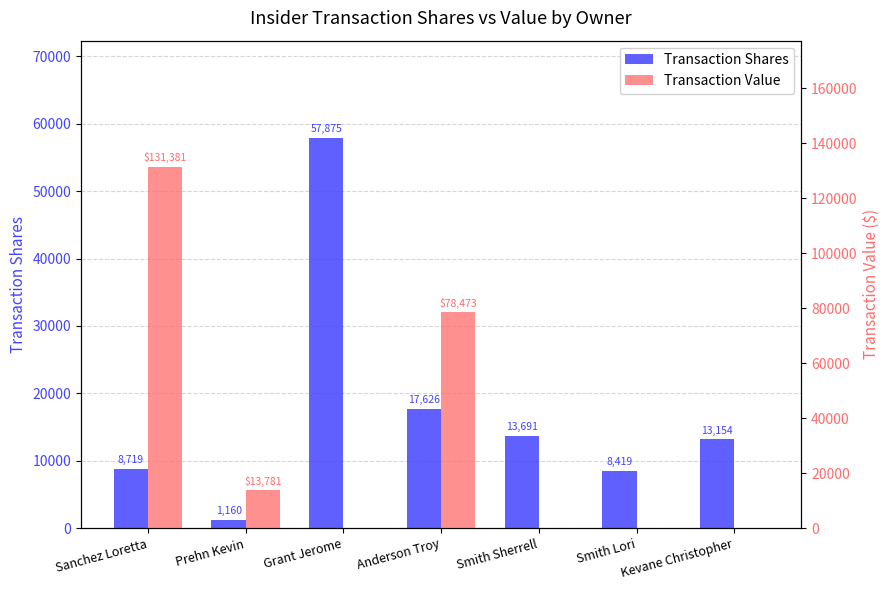

Reading left to right, extract all data points from this chart.

Transaction Shares: 8719	1160	57875	17626	13691	8419	13154
Transaction Value: 131381	13781	0	78473	0	0	0